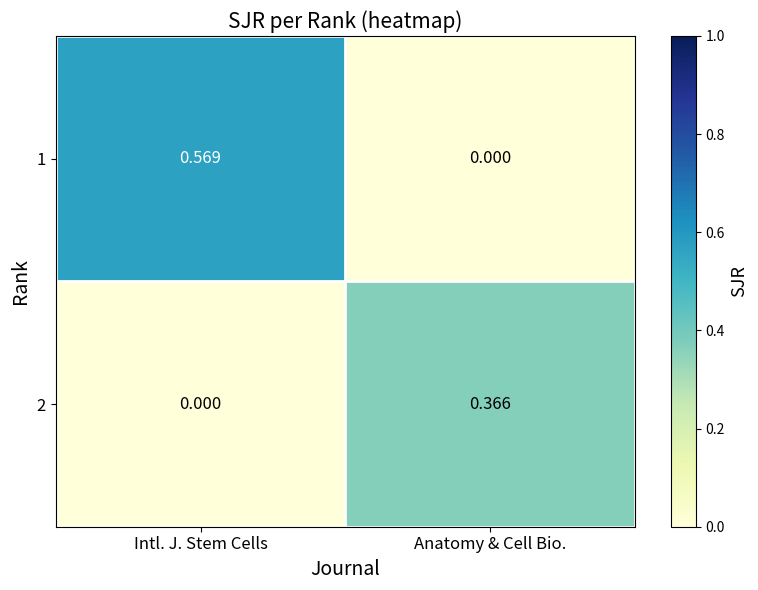

Rank the categories by 1 value from lowest to highest.

Anatomy & Cell Bio., Intl. J. Stem Cells